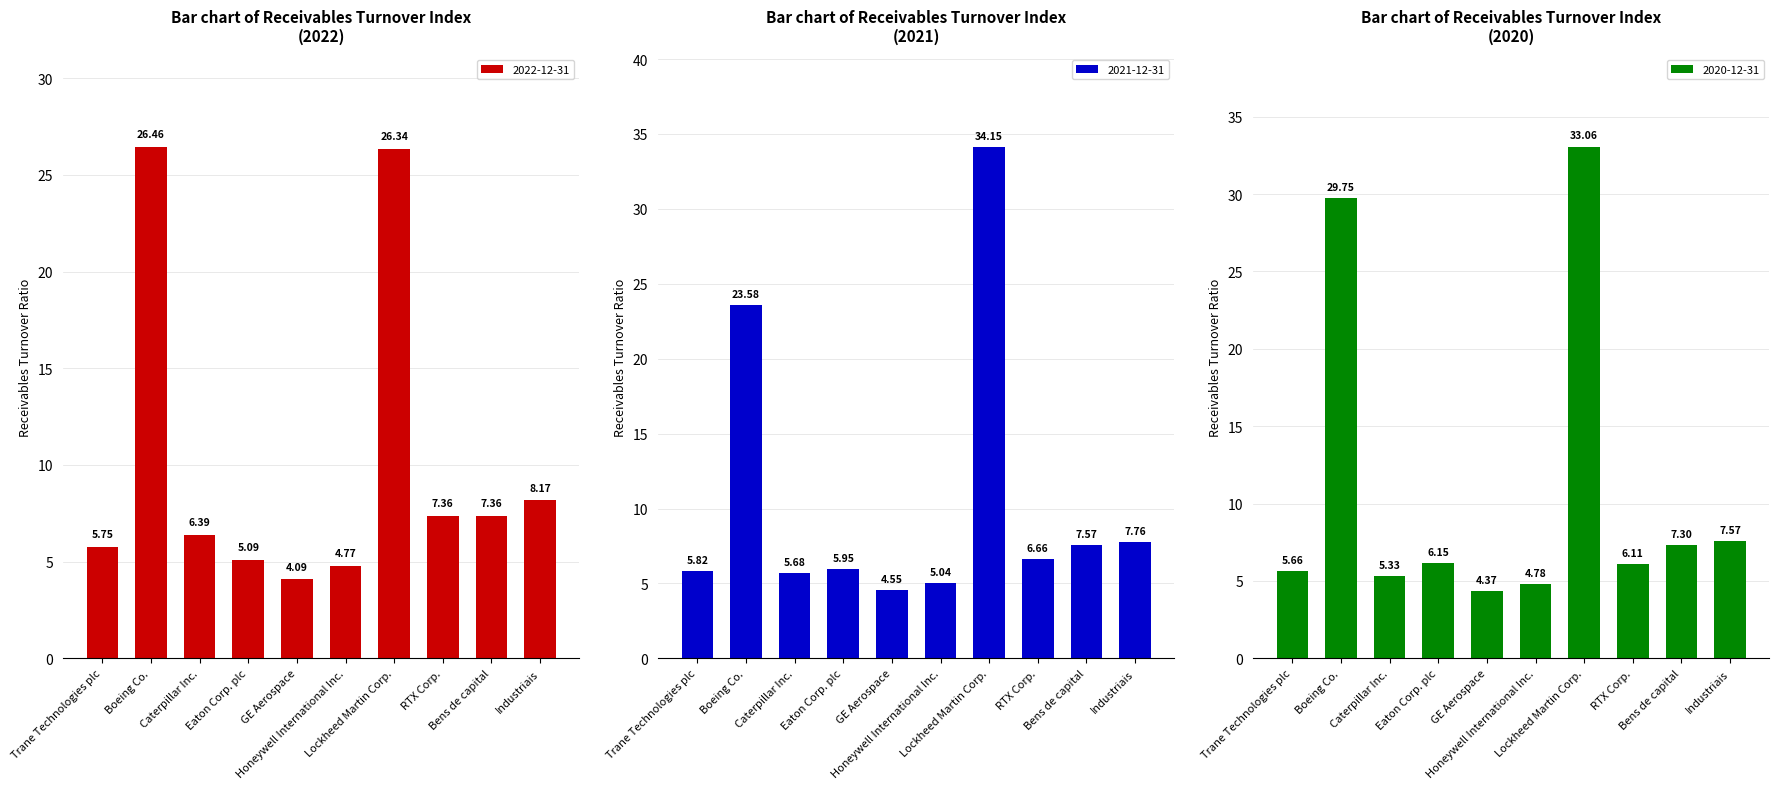

Which series has the largest total across all categories?

2020-12-31